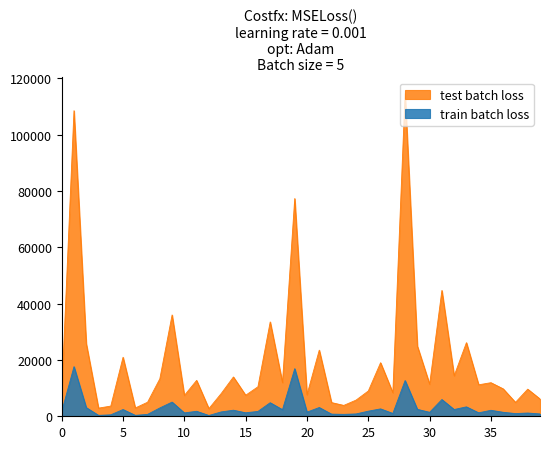

Which series has the largest total across all categories?

test batch loss